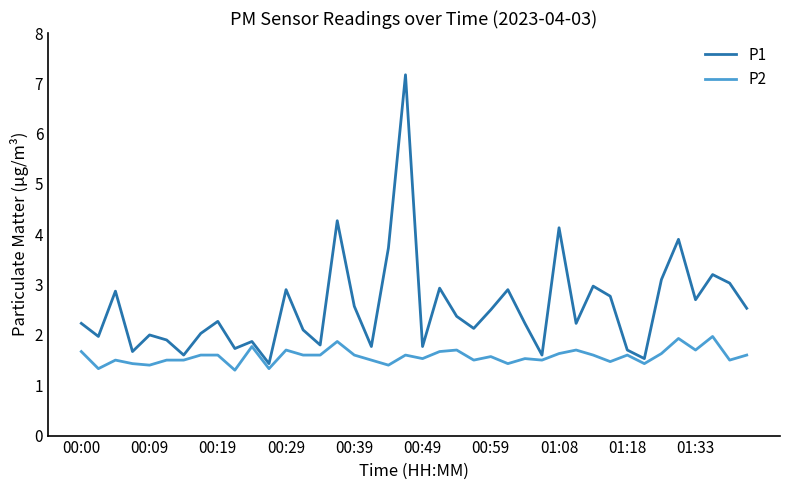

True or false: P2 and P1 intersect in this chart.

False